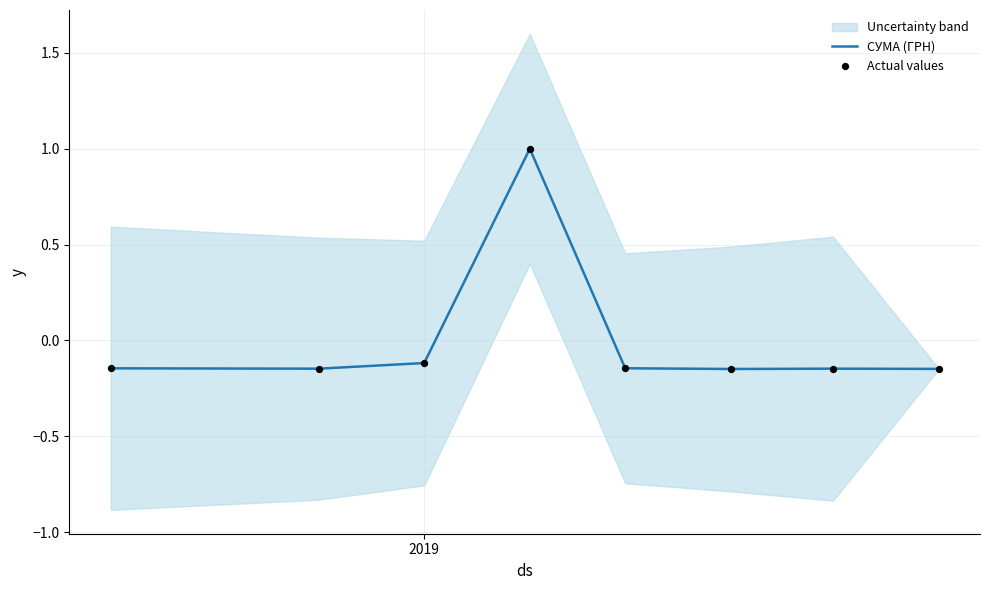

What are all the series names shown in the legend?

СУМА (ГРН), Actual values